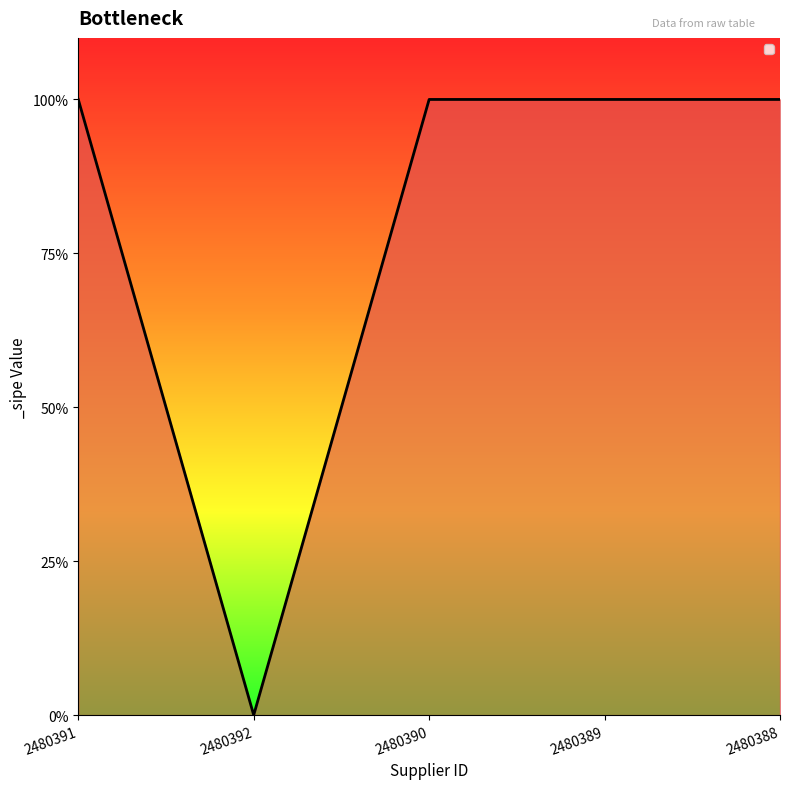

Does the chart have visible grid lines?

No